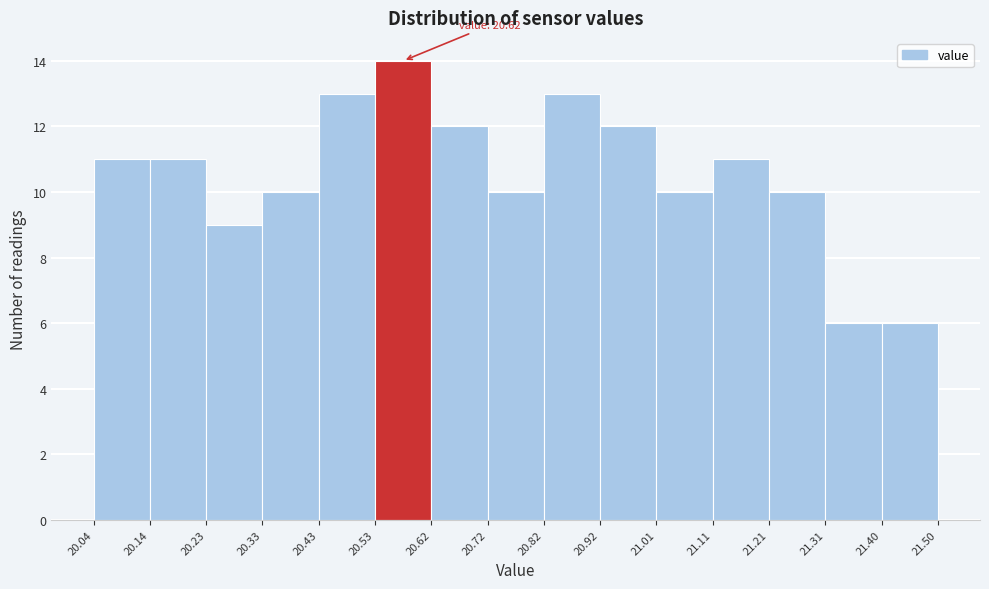

Which range on the x-axis has the tallest bar?

20.53 to 20.62